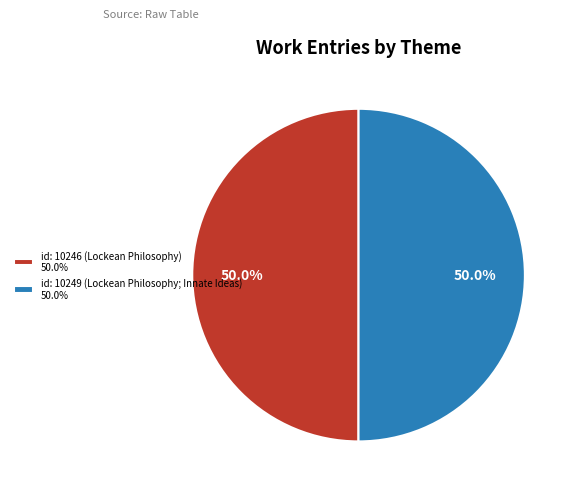

Approximately how many times larger is the value at id: 10246 (Lockean Philosophy) compared to id: 10249 (Lockean Philosophy; Innate Ideas)?

1.0